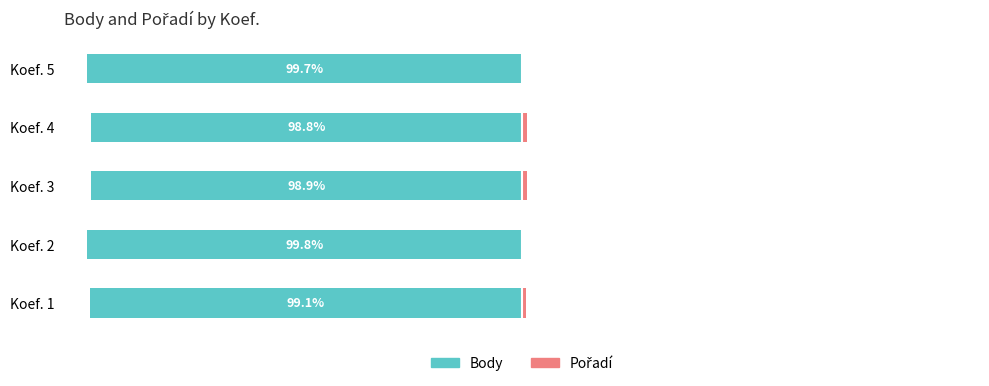

Which series has the widest spread of values?

Body